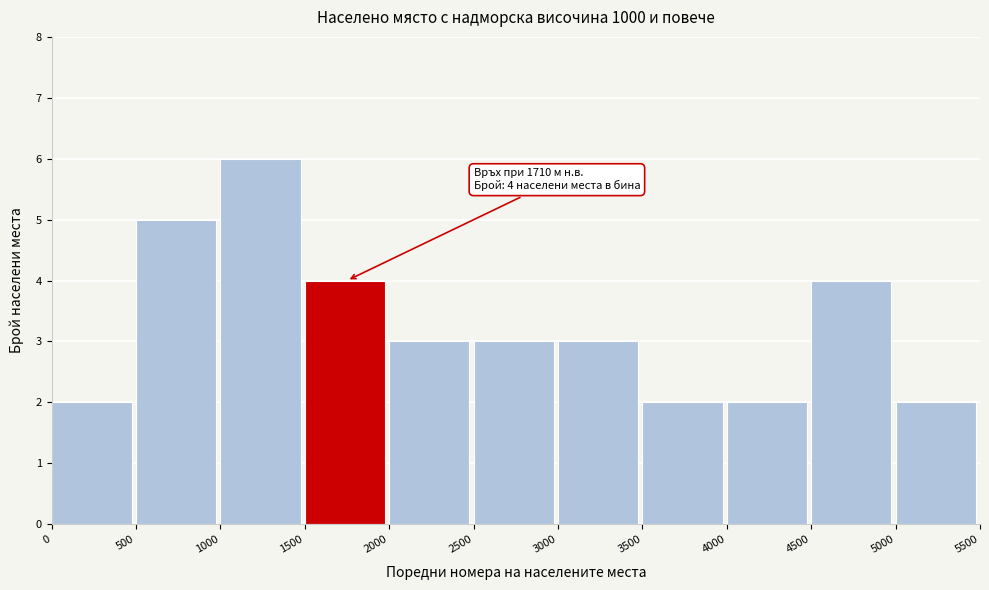

Reading left to right, extract all data points from this chart.

2	5	6	4	3	3	3	2	2	4	2